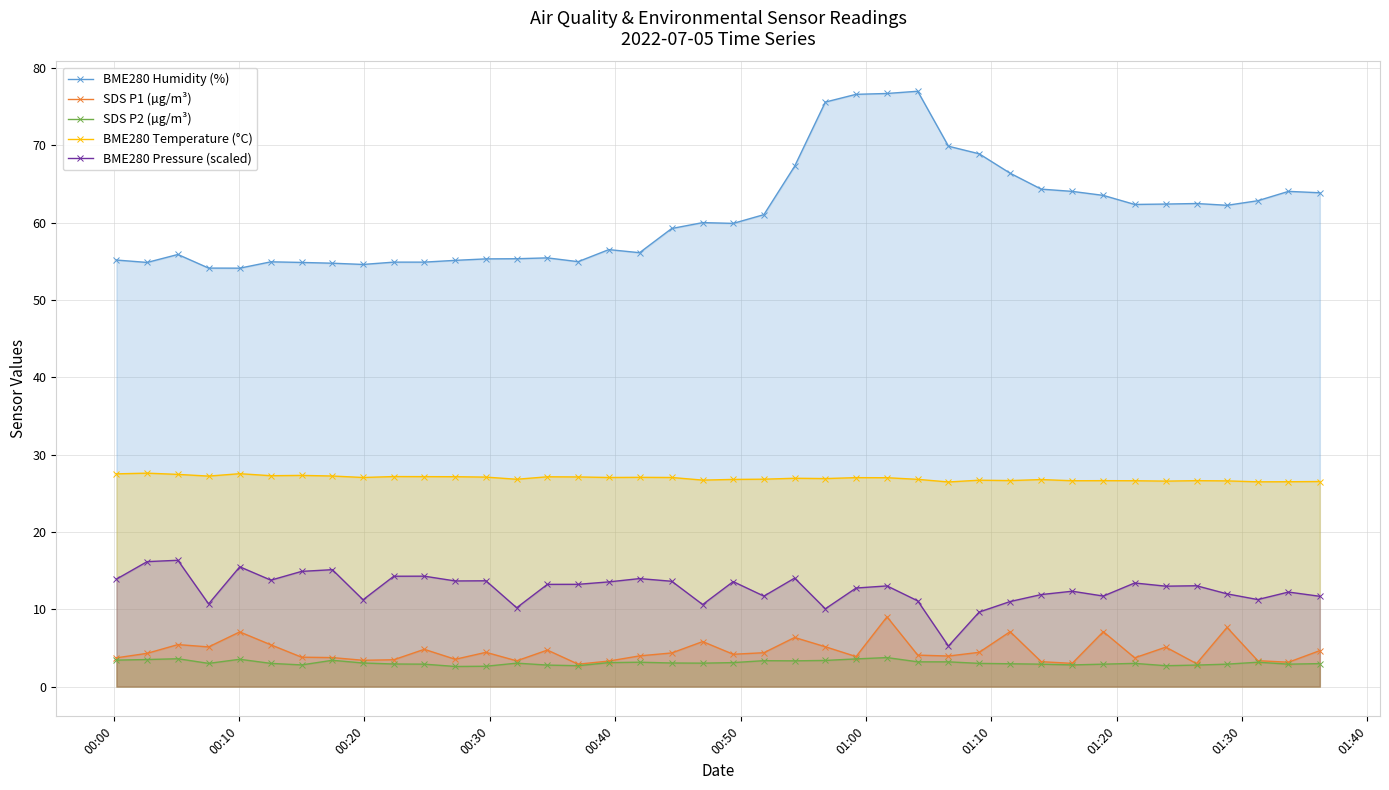

What is the value of the SDS P2 (µg/m³) point at the 35th from the left?

2.7